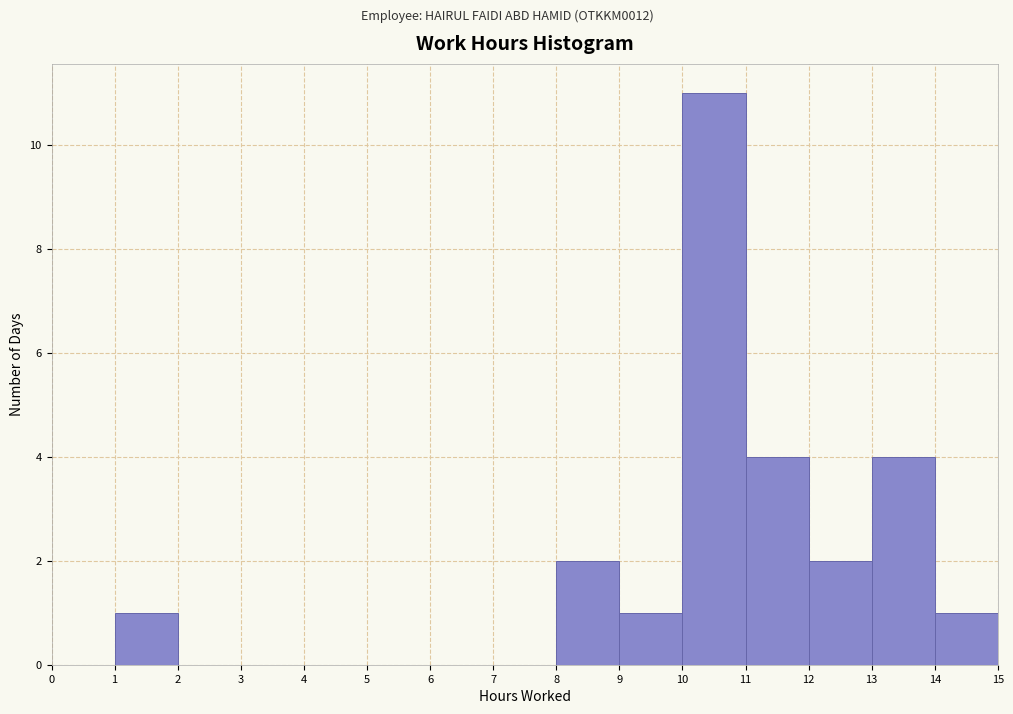

How tall is the bar that spans 10 to 11 on the x-axis? The values are not printed on the chart, so give them approximately, as read against the axis.

11